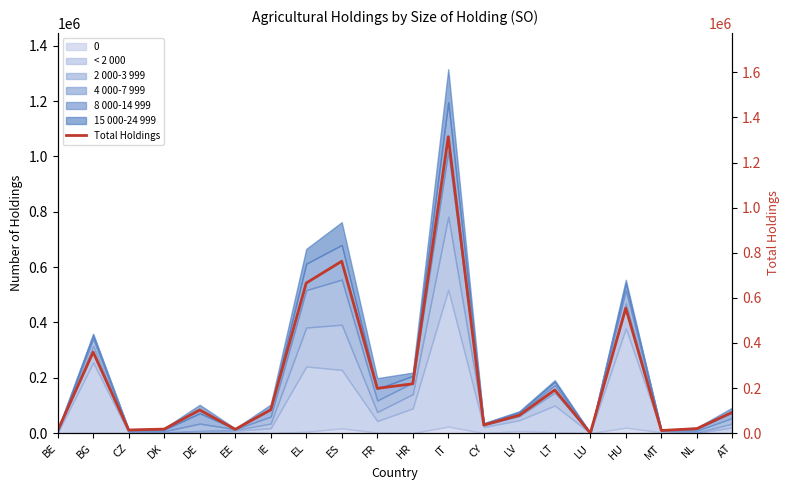

How many lines are shown in the chart?

1